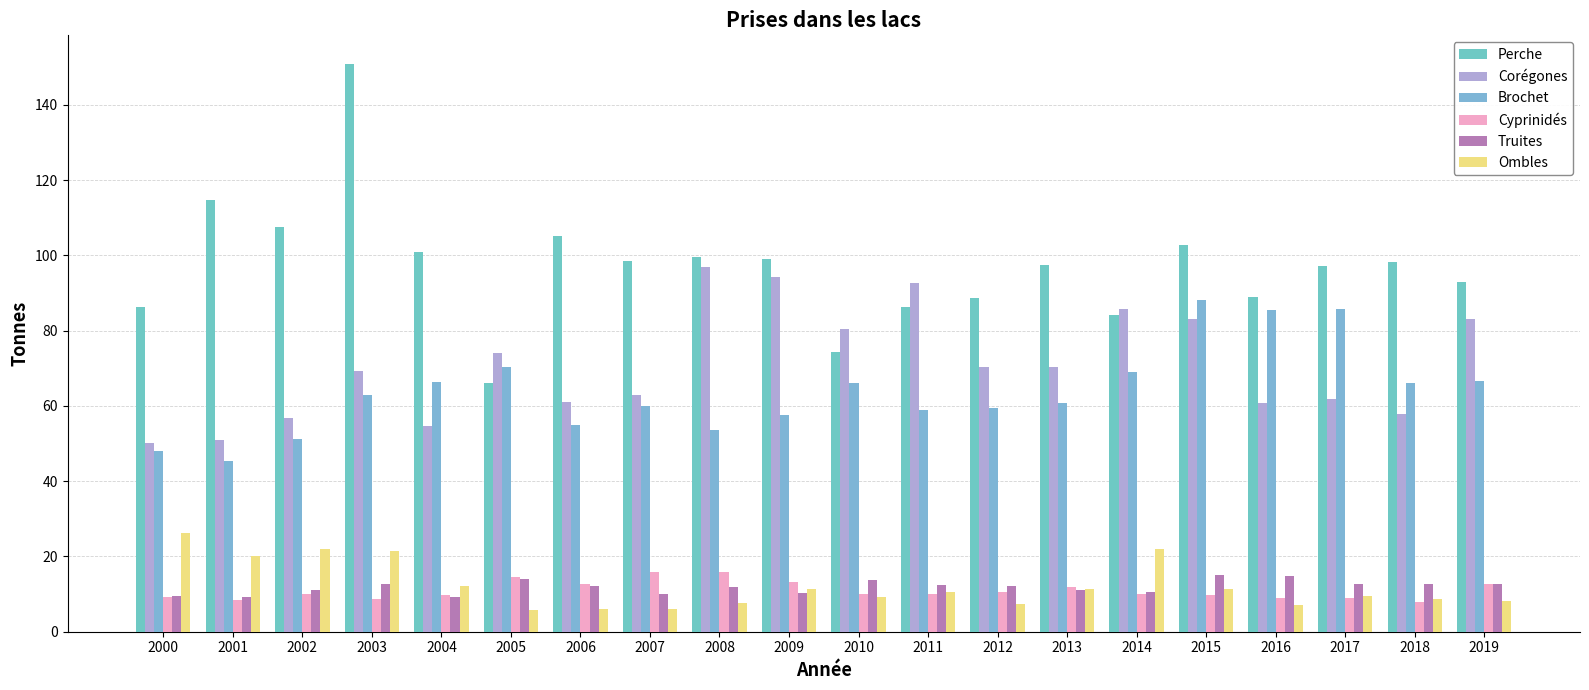

Which label corresponds to the largest value in the chart?

2003